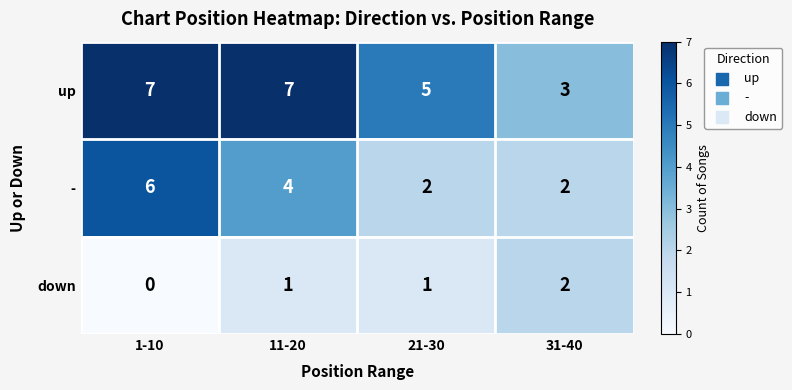

The value of up at 31-40 is 1. True or false?

False